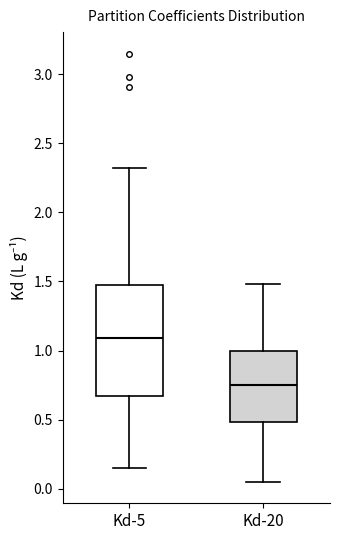

Which box has the lowest median line?

Kd-20